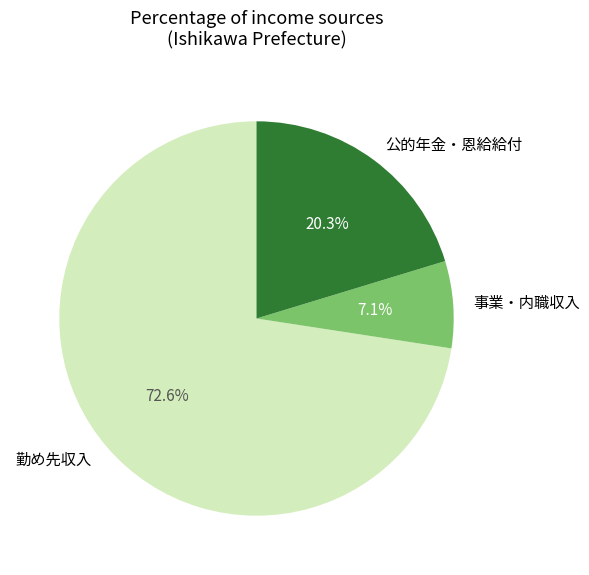

To the nearest percent, what is the combined percentage of 勤め先収入 and 公的年金・恩給給付?

93%